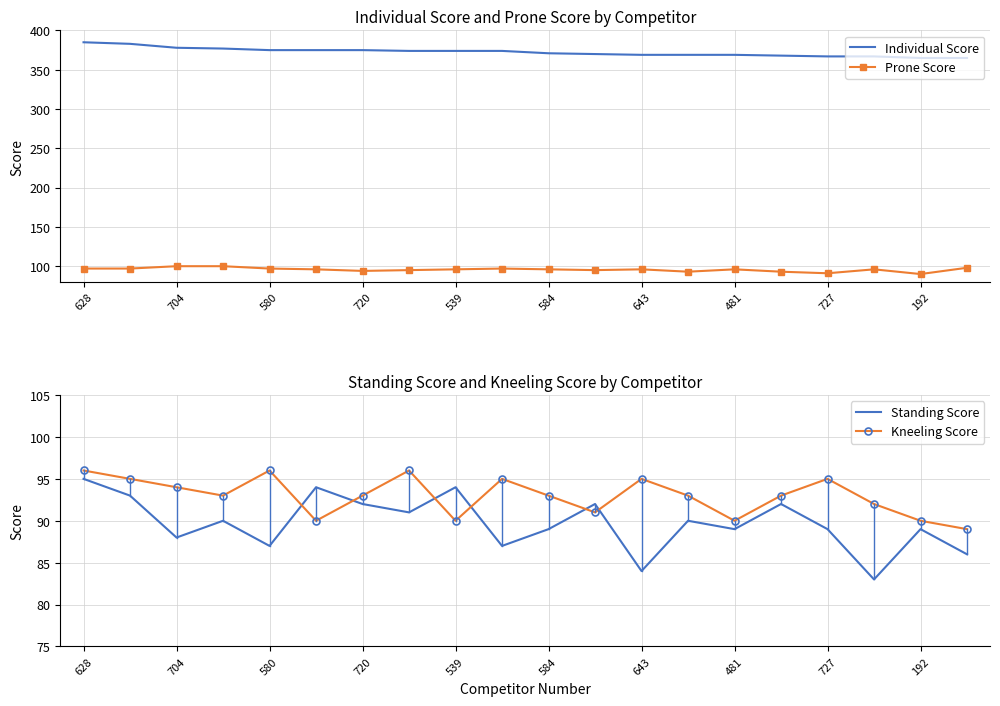

What is the minimum value for Individual Score?

365